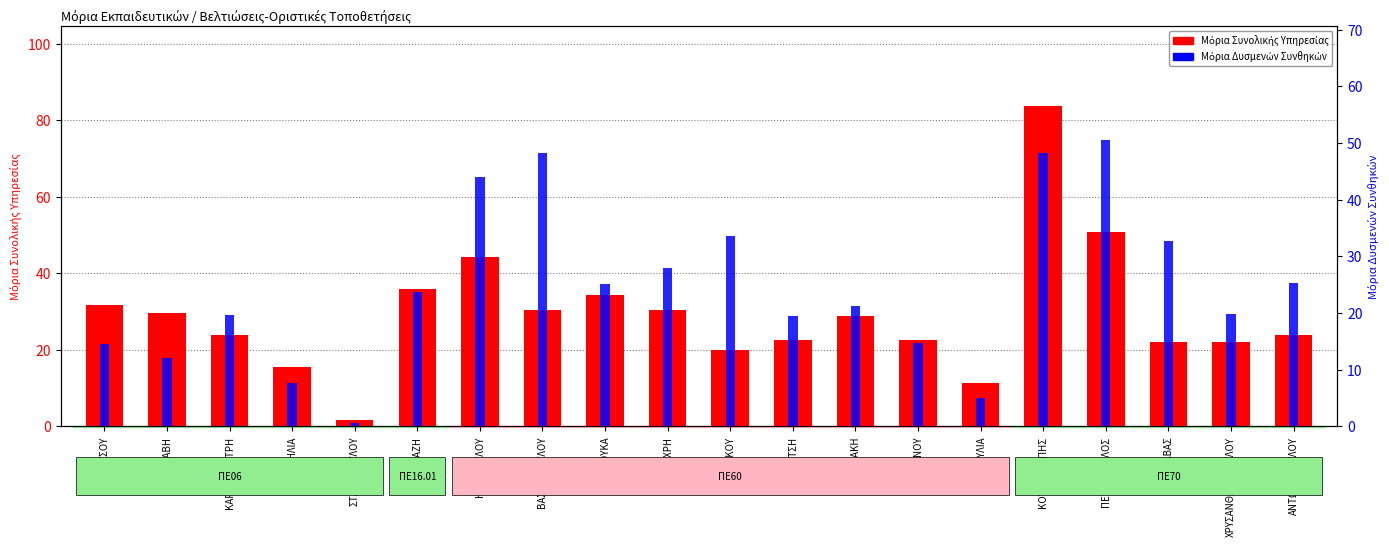

List the series in order of their overall mean, lowest first.

Μόρια Δυσμενών Συνθηκών, Μόρια Συνολικής Υπηρεσίας